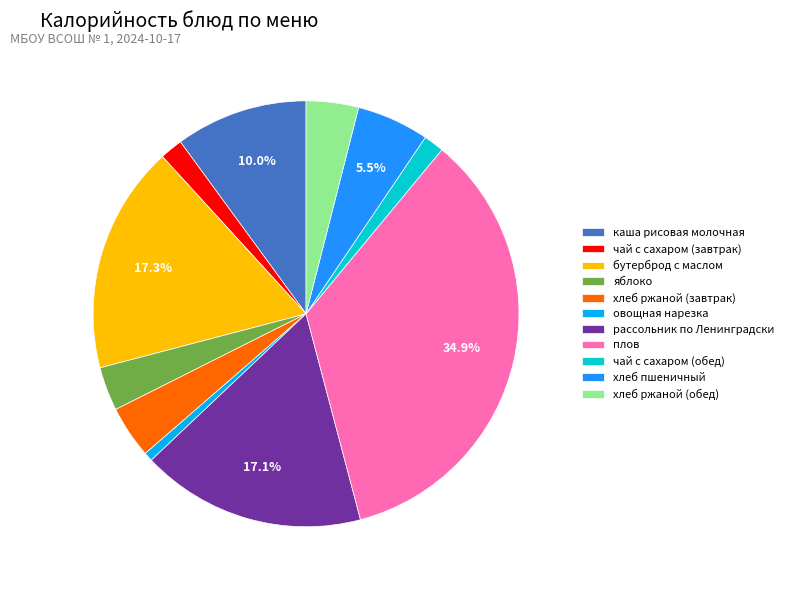

What portion of the pie excludes рассольник по Ленинградски?

82.9%